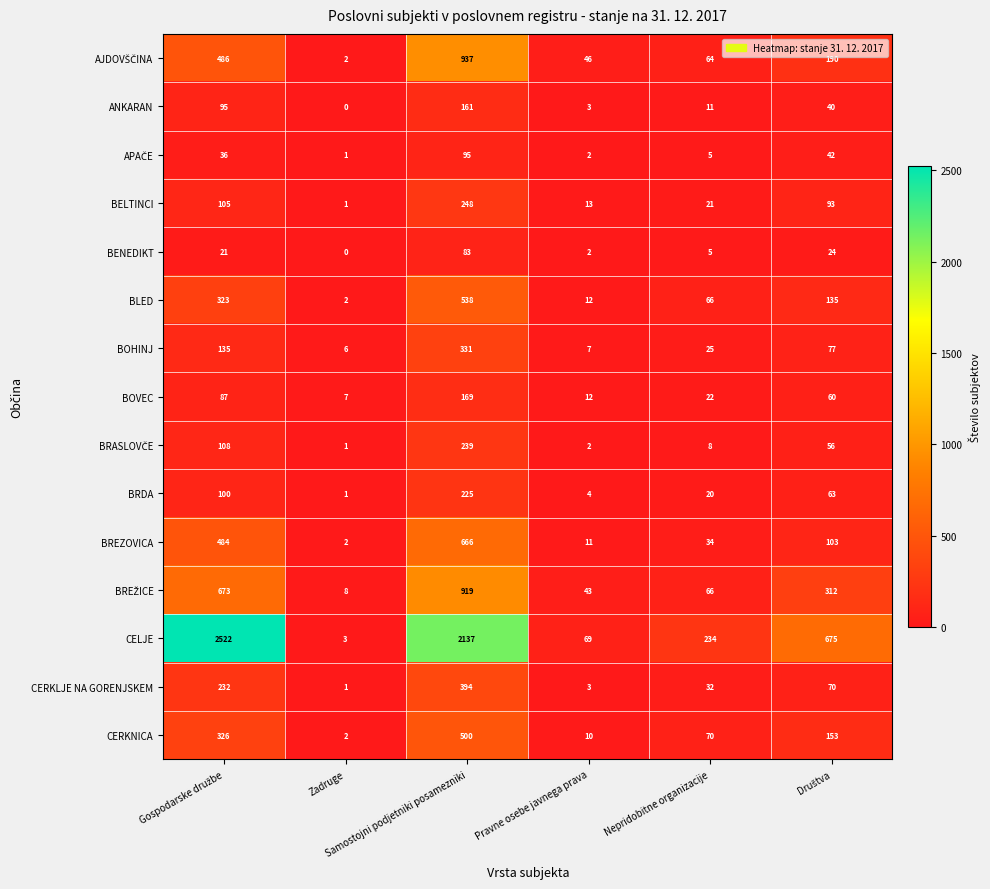

What is the sum of all ANKARAN values?

310